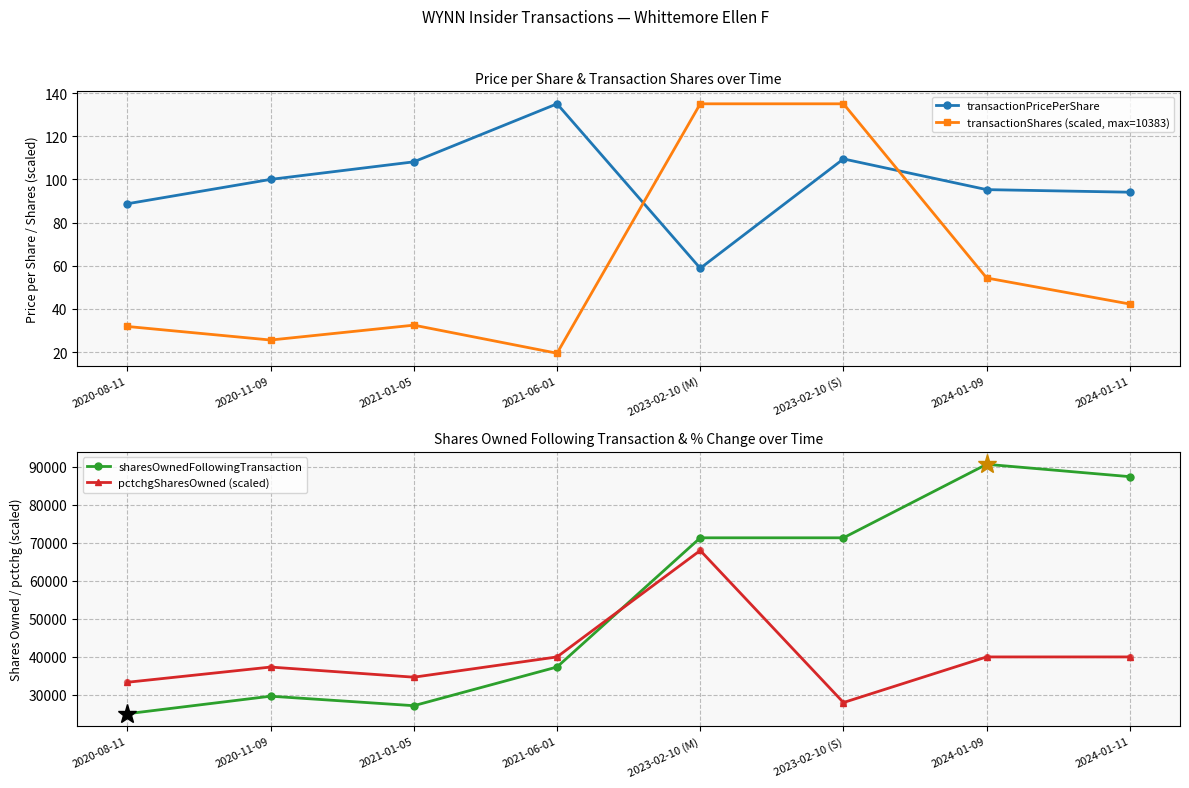

Which series reaches the maximum Y coordinate?

sharesOwnedFollowingTransaction